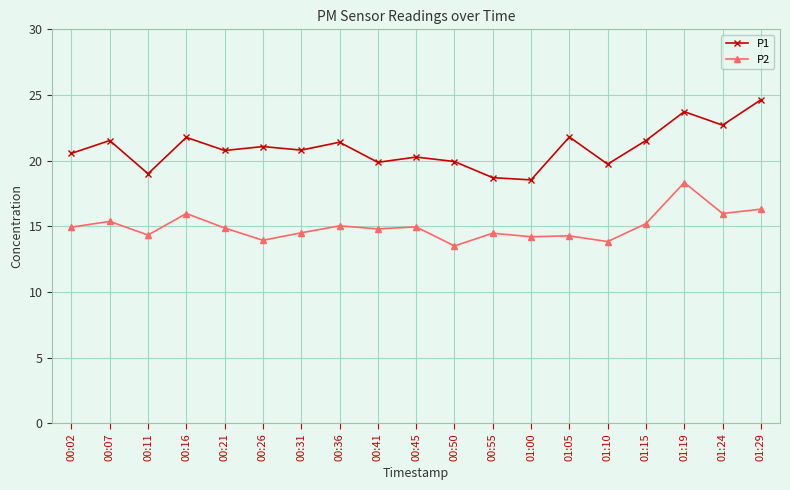

Rank the series by their maximum value, from lowest to highest.

P2, P1